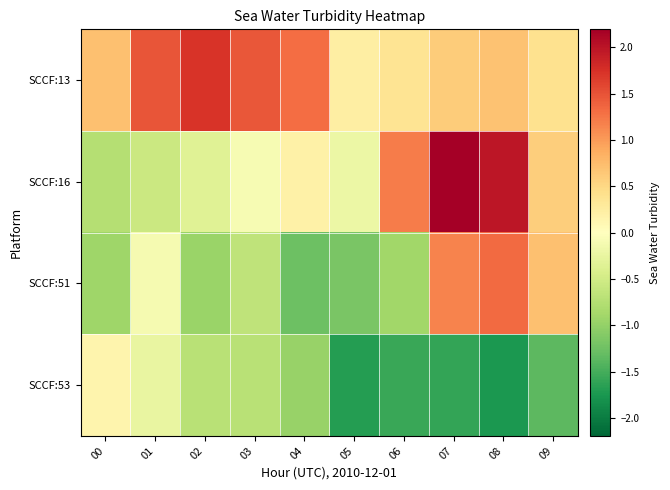

How many data points does each series have?

10